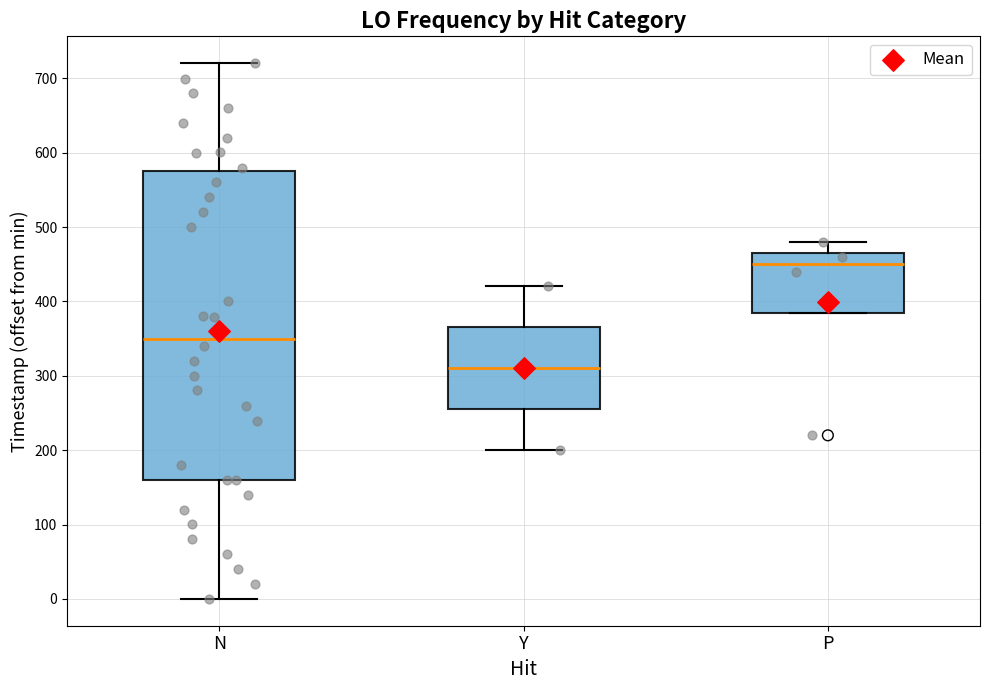

Where is the lower edge of the box for P on the y-axis? The values are not printed on the chart, so give them approximately, as read against the axis.

390